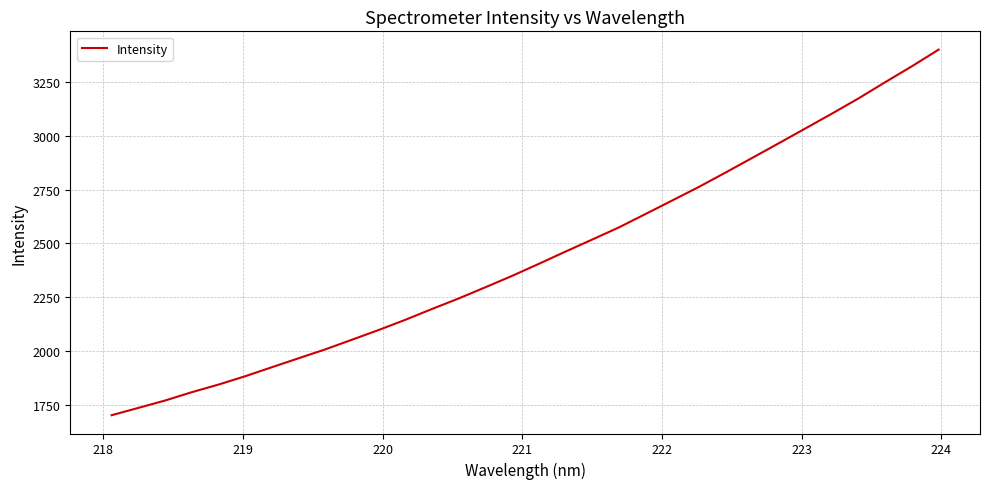

What is the difference between the maximum and minimum values?

1699.3